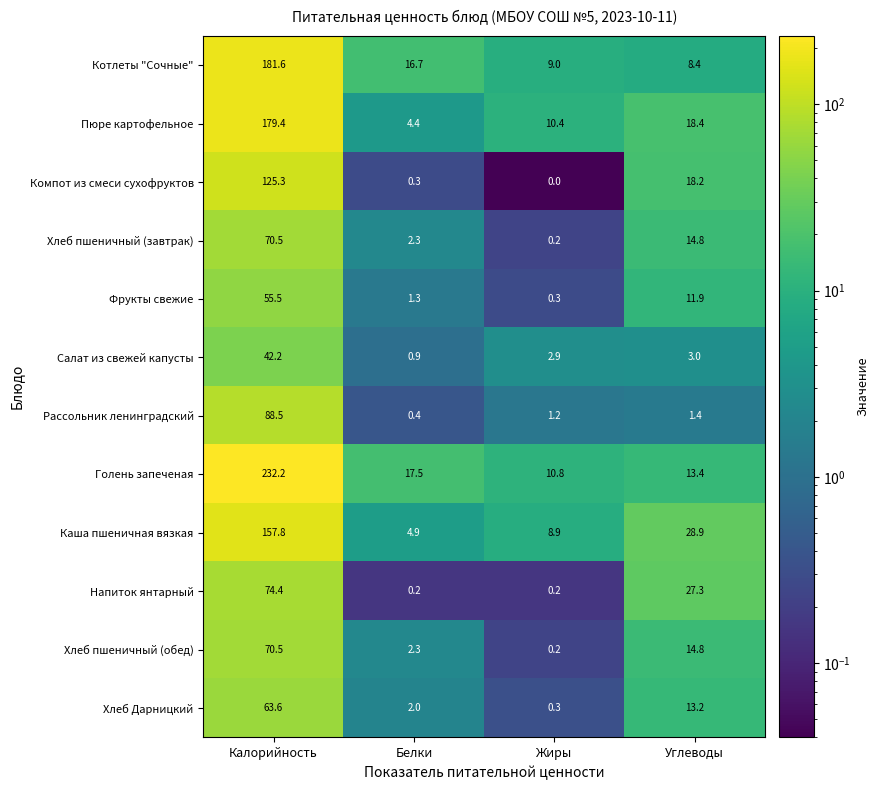

True or false: Хлеб пшеничный (завтрак) has a value of 1.2 at Белки.

False